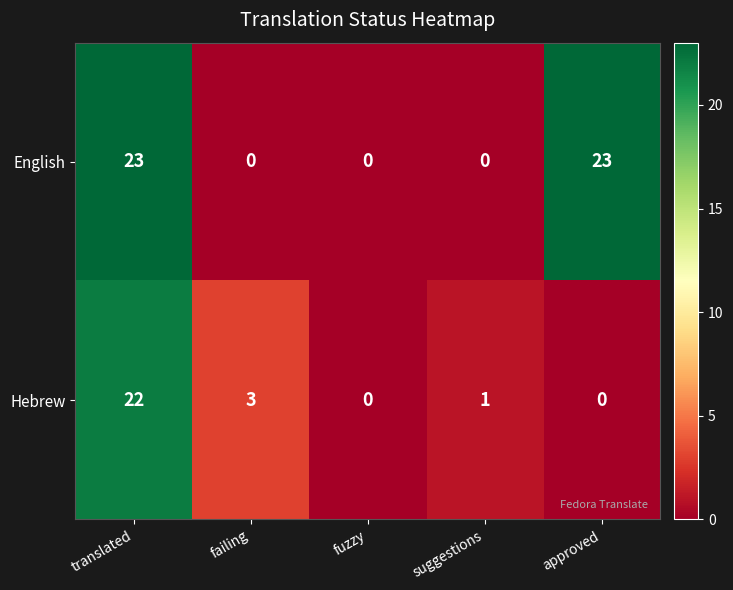

Reading right to left, what are all the values shown in this chart?

English: approved=23	suggestions=0	fuzzy=0	failing=0	translated=23
Hebrew: approved=0	suggestions=1	fuzzy=0	failing=3	translated=22